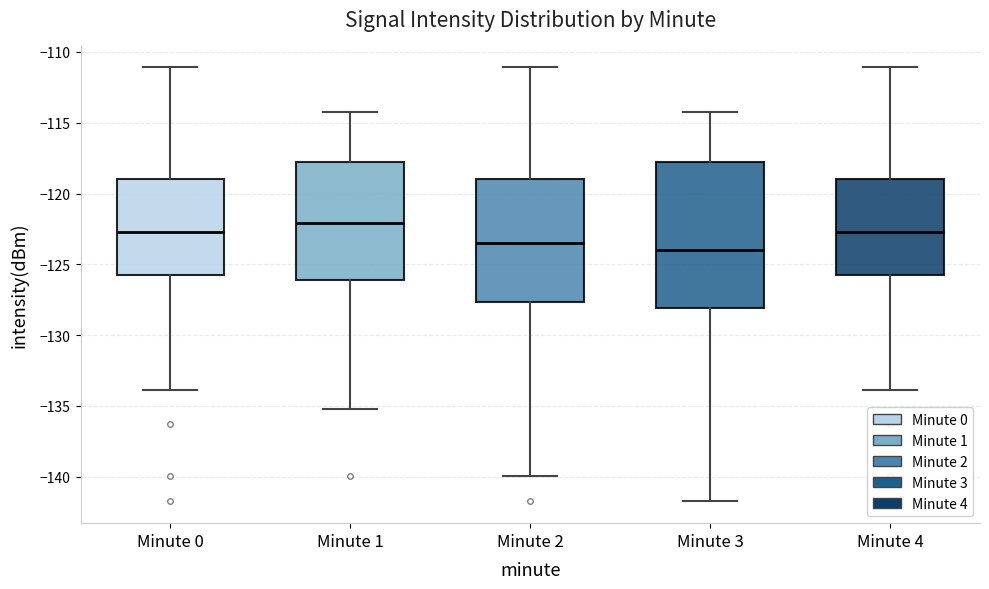

Reading left to right, read every box against the y-axis: the position of its median line, the range the box covers, and the ends of its whiskers. The values are not printed on the chart, so give them approximately, as read against the axis.

Minute 0: median -122.5, box -126.0 to -119.0, whiskers -134.0 to -111.0
Minute 1: median -122.0, box -126.0 to -118.0, whiskers -135.0 to -114.0
Minute 2: median -123.5, box -127.5 to -119.0, whiskers -140.0 to -111.0
Minute 3: median -124.0, box -128.0 to -118.0, whiskers -141.5 to -114.0
Minute 4: median -122.5, box -126.0 to -119.0, whiskers -134.0 to -111.0